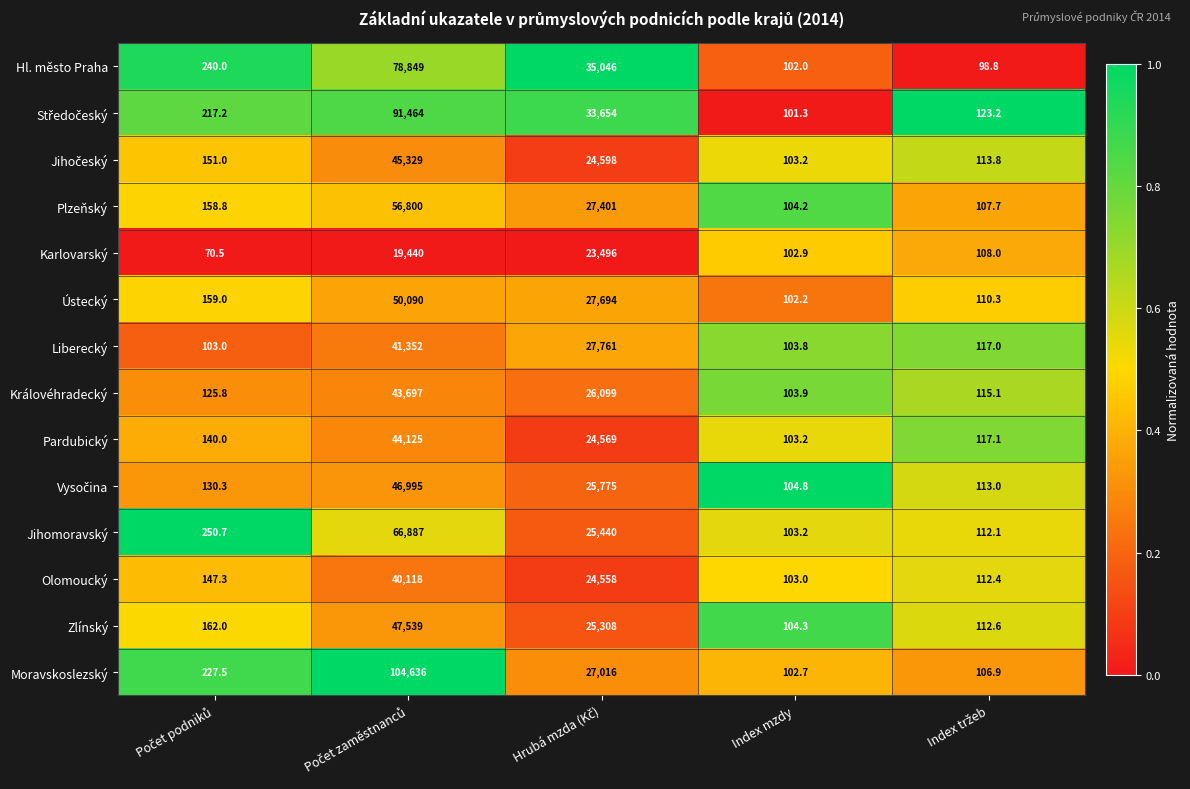

What is the difference between the maximum and second lowest values in the Plzeňský series?

56692.3